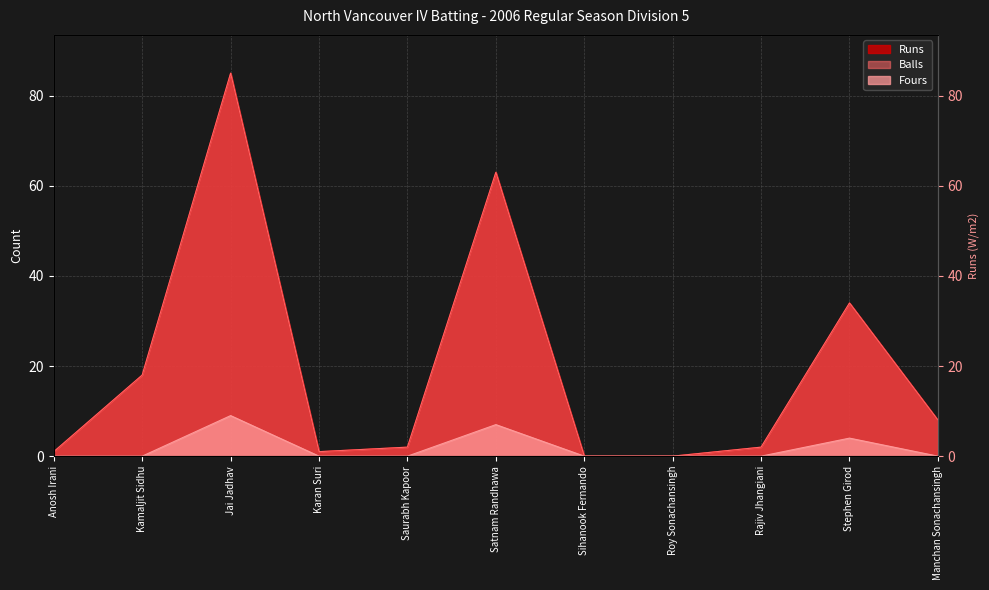

Reading left to right, transcribe all the data shown in this chart.

Runs: 1	18	85	1	2	63	0	0	2	34	8
Balls: 1	18	85	1	2	63	0	0	2	34	8
Fours: 0	0	9	0	0	7	0	0	0	4	0